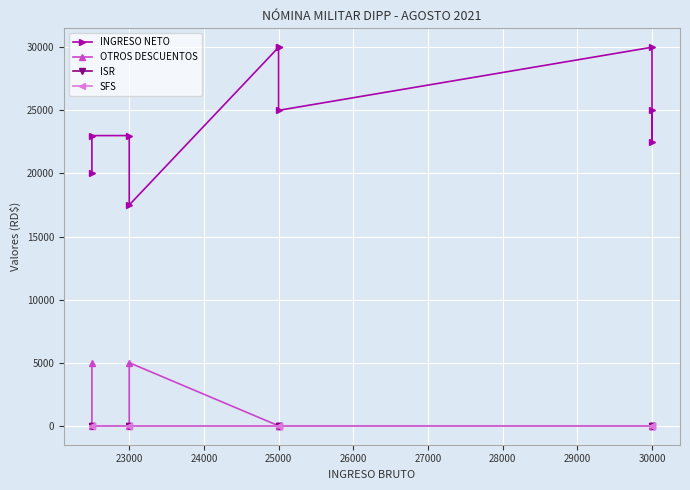

Count the number of categories in the chart.

10